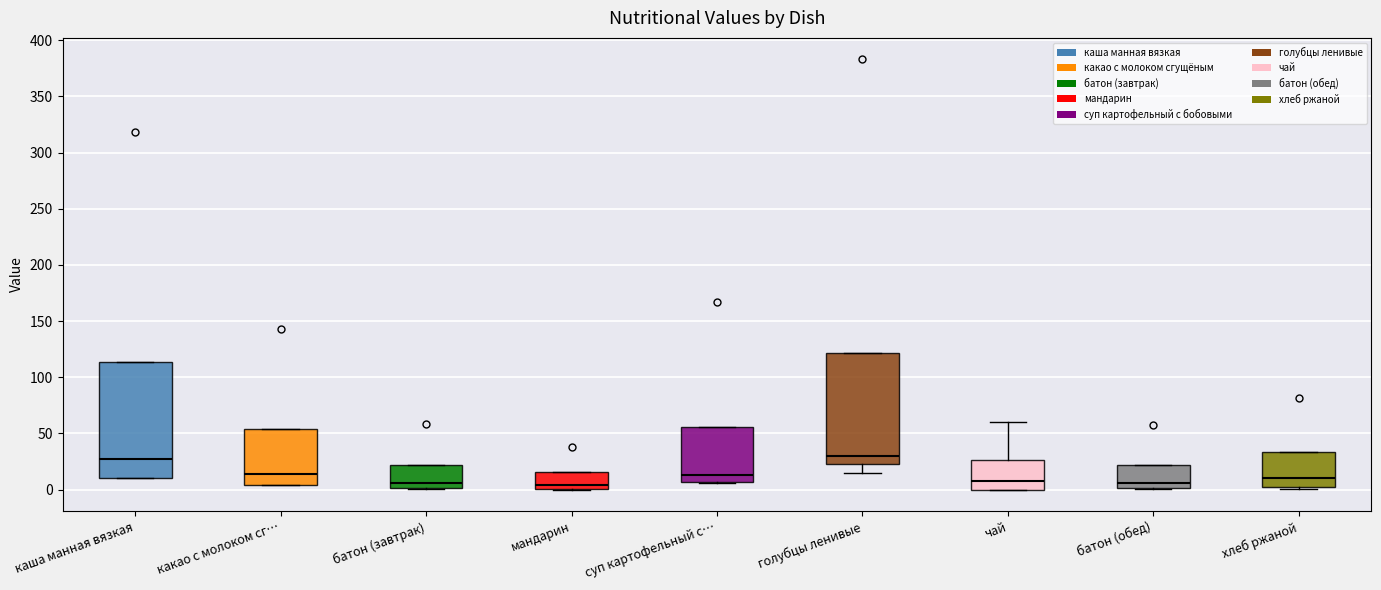

Reading left to right, read every box against the y-axis: the position of its median line, the range the box covers, and the ends of its whiskers. The values are not printed on the chart, so give them approximately, as read against the axis.

каша манная вязкая: median 30, box 10 to 115, whiskers 10 to 115
какао с молоком сг…: median 15, box 5 to 55, whiskers 5 to 55
батон (завтрак): median 5, box 0 to 20, whiskers 0 to 20
мандарин: median 5, box 0 to 15, whiskers 0 to 15
суп картофельный с…: median 15, box 5 to 55, whiskers 5 to 55
голубцы ленивые: median 30, box 25 to 120, whiskers 15 to 120
чай: median 10, box 0 to 25, whiskers 0 to 60
батон (обед): median 5, box 0 to 20, whiskers 0 to 20
хлеб ржаной: median 10, box 0 to 35, whiskers 0 (just below the box's lower edge) to 35